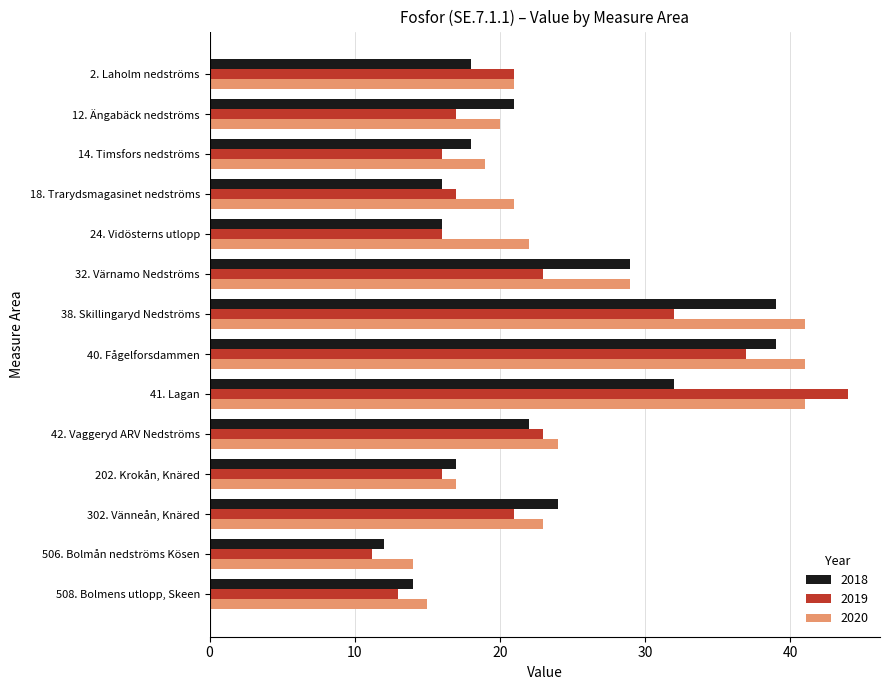

The 2018 series shows 29.0 at 32. Värnamo Nedströms. True or false?

True